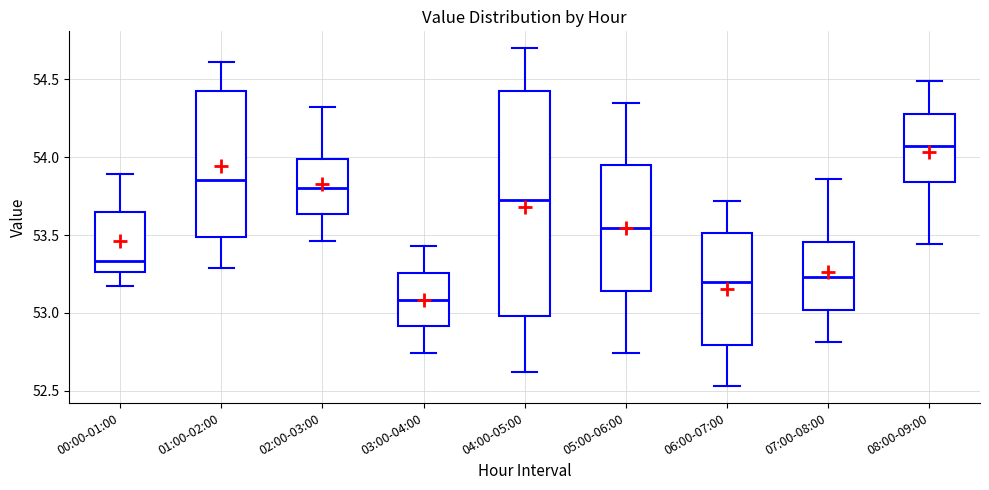

Reading left to right, transcribe this box plot: for each box, give where its median line is, the range the box spans, and where its two whiskers end, as read against the y-axis. The values are not printed on the chart, so give them approximately, as read against the axis.

00:00-01:00: median 53.35, box 53.25 to 53.65, whiskers 53.15 to 53.90
01:00-02:00: median 53.85, box 53.50 to 54.45, whiskers 53.30 to 54.60
02:00-03:00: median 53.80, box 53.65 to 54.00, whiskers 53.45 to 54.30
03:00-04:00: median 53.10, box 52.90 to 53.25, whiskers 52.75 to 53.45
04:00-05:00: median 53.75, box 53.00 to 54.45, whiskers 52.60 to 54.70
05:00-06:00: median 53.55, box 53.15 to 53.95, whiskers 52.75 to 54.35
06:00-07:00: median 53.20, box 52.80 to 53.50, whiskers 52.55 to 53.70
07:00-08:00: median 53.25, box 53.00 to 53.45, whiskers 52.80 to 53.85
08:00-09:00: median 54.05, box 53.85 to 54.30, whiskers 53.45 to 54.50